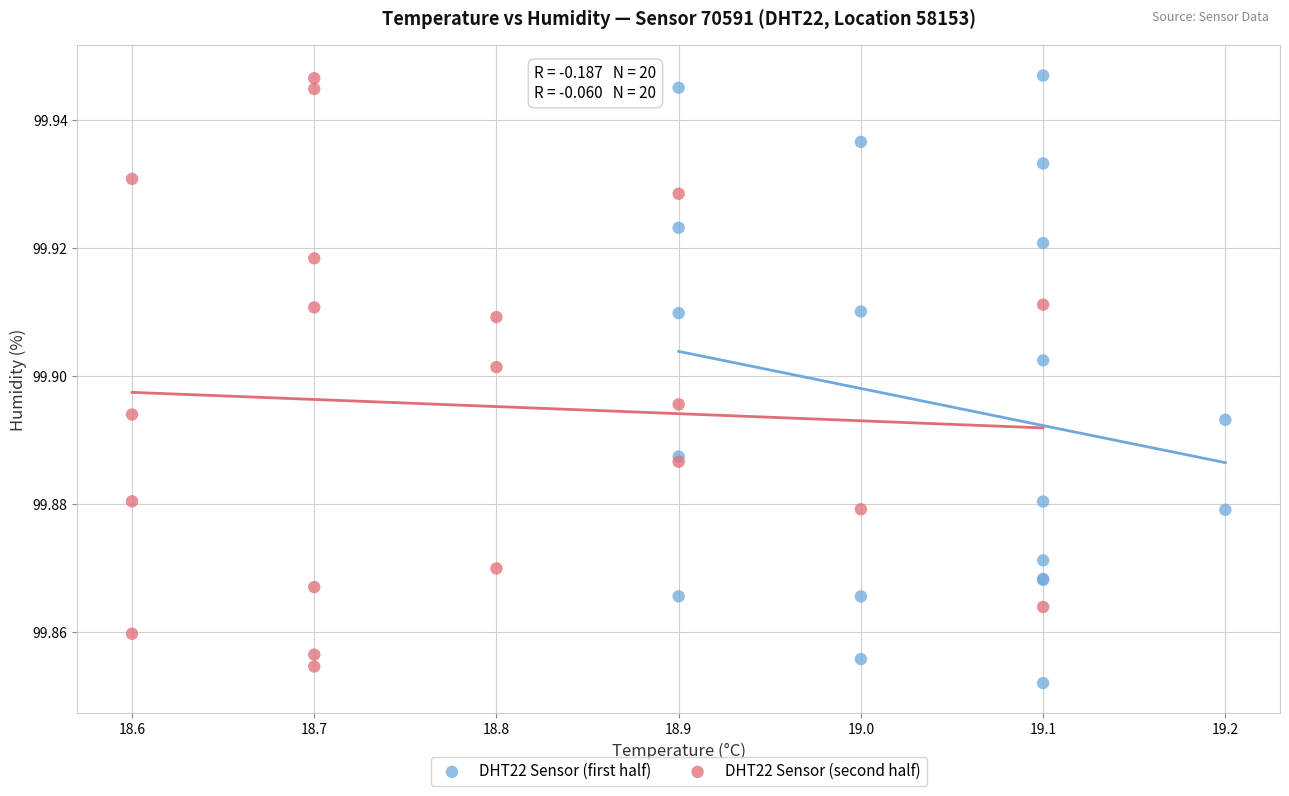

Which series has the widest spread of Y values?

DHT22 Sensor (first half)